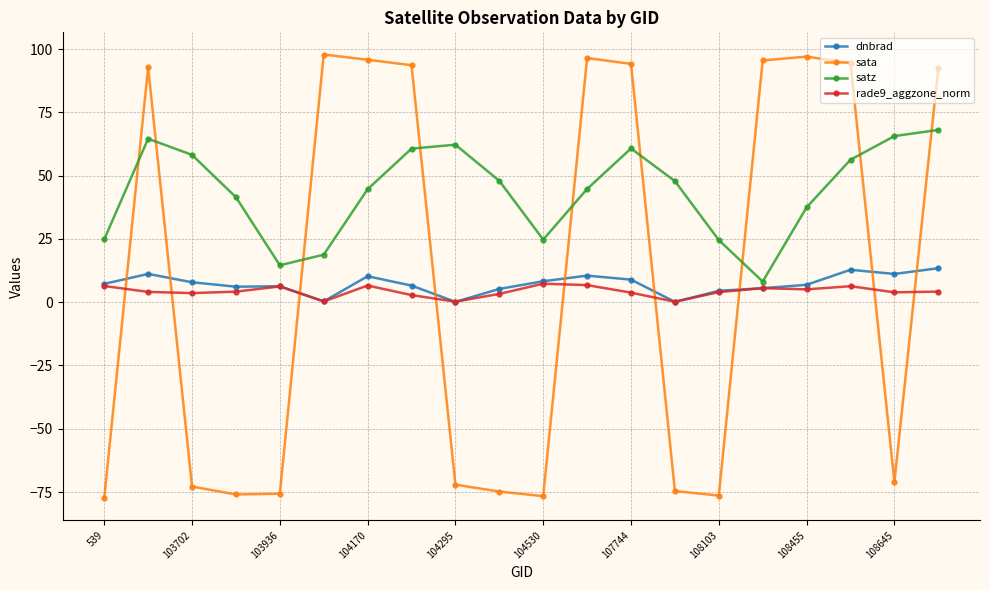

Does the chart display data point markers on the line(s)?

Yes